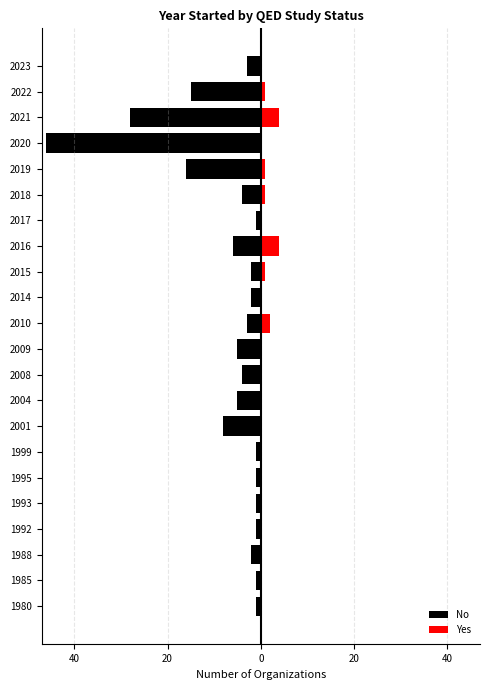

Between 60 and 18, which is larger?

60